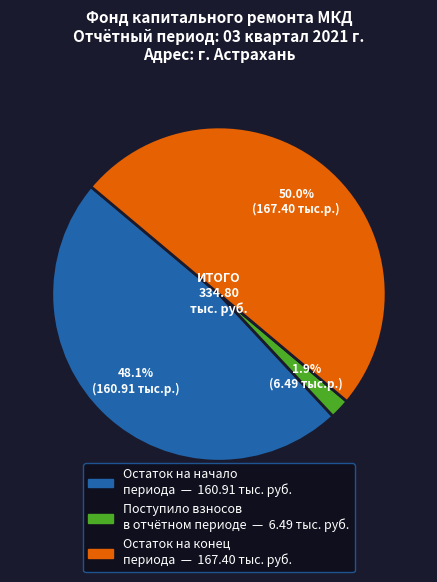

How many segments does this pie chart have?

3